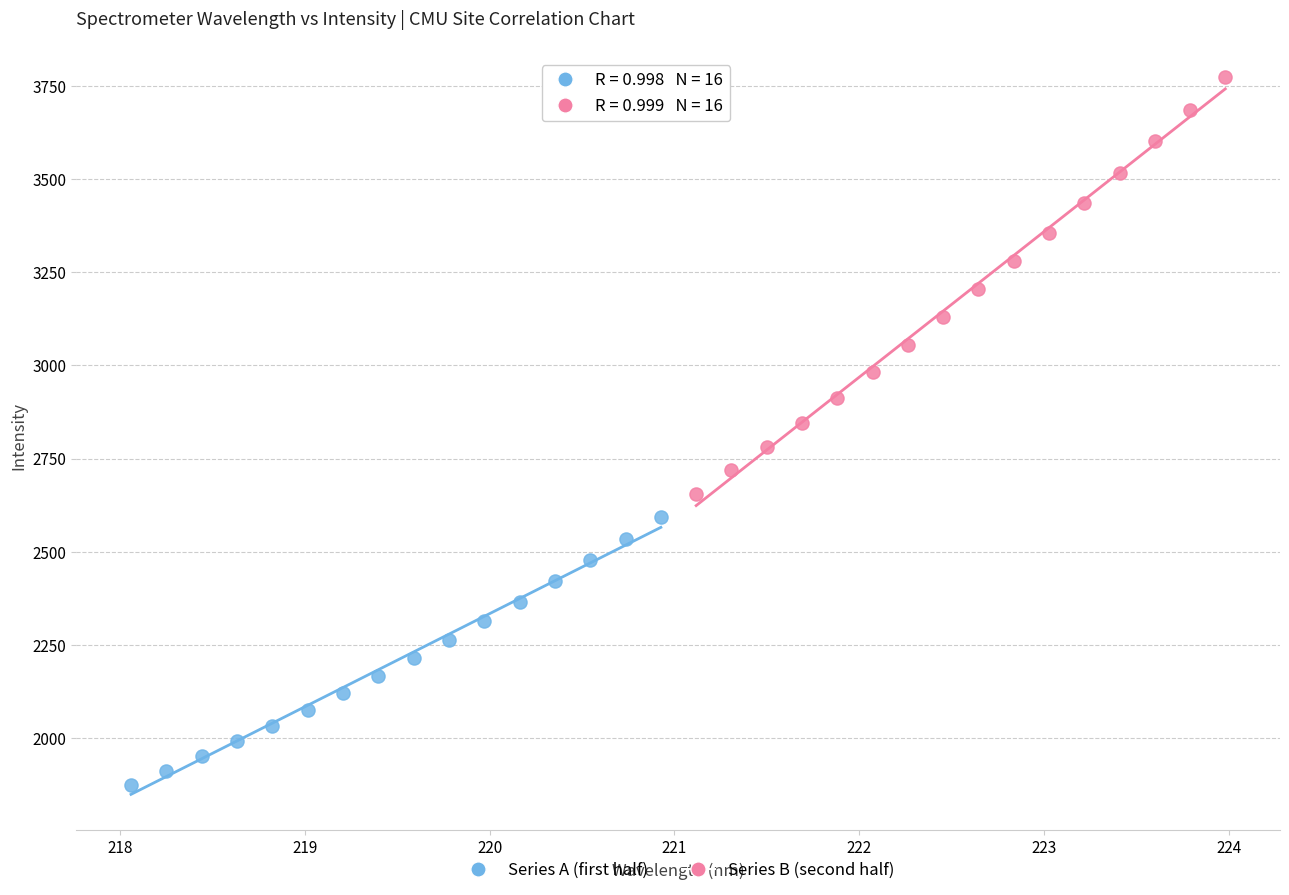

What are all the series names shown in the legend?

Series A (first half), Series B (second half)